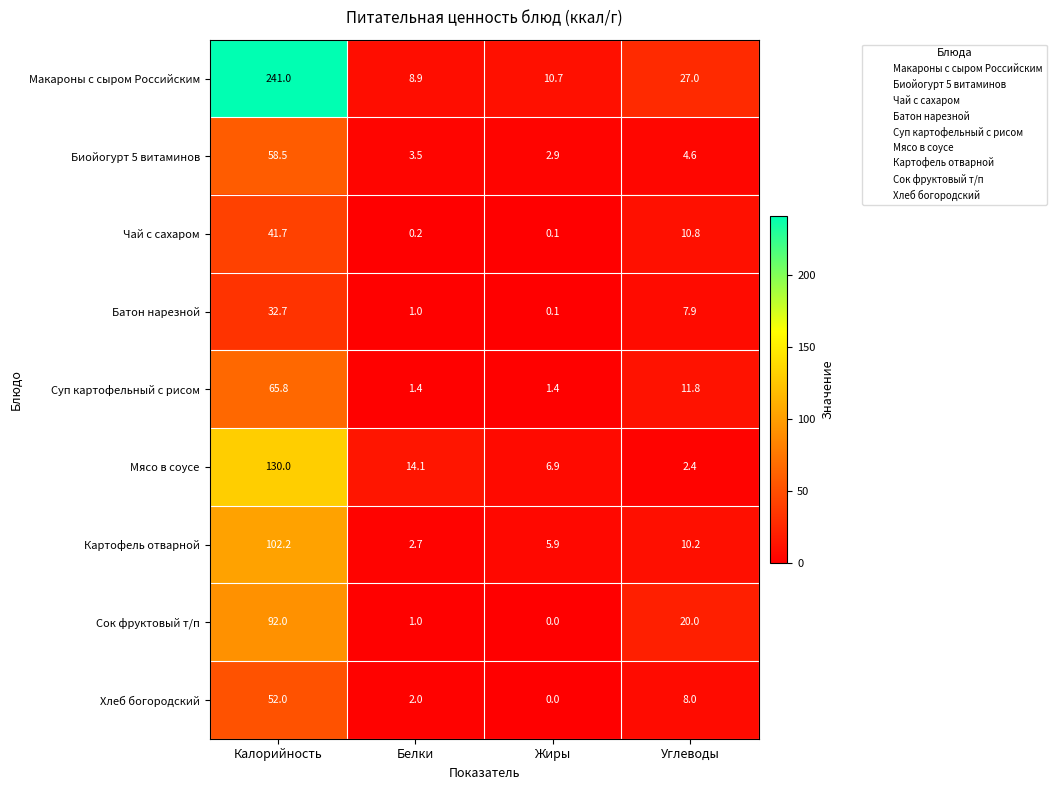

What is the approximate value of Картофель отварной at Белки?

2.7